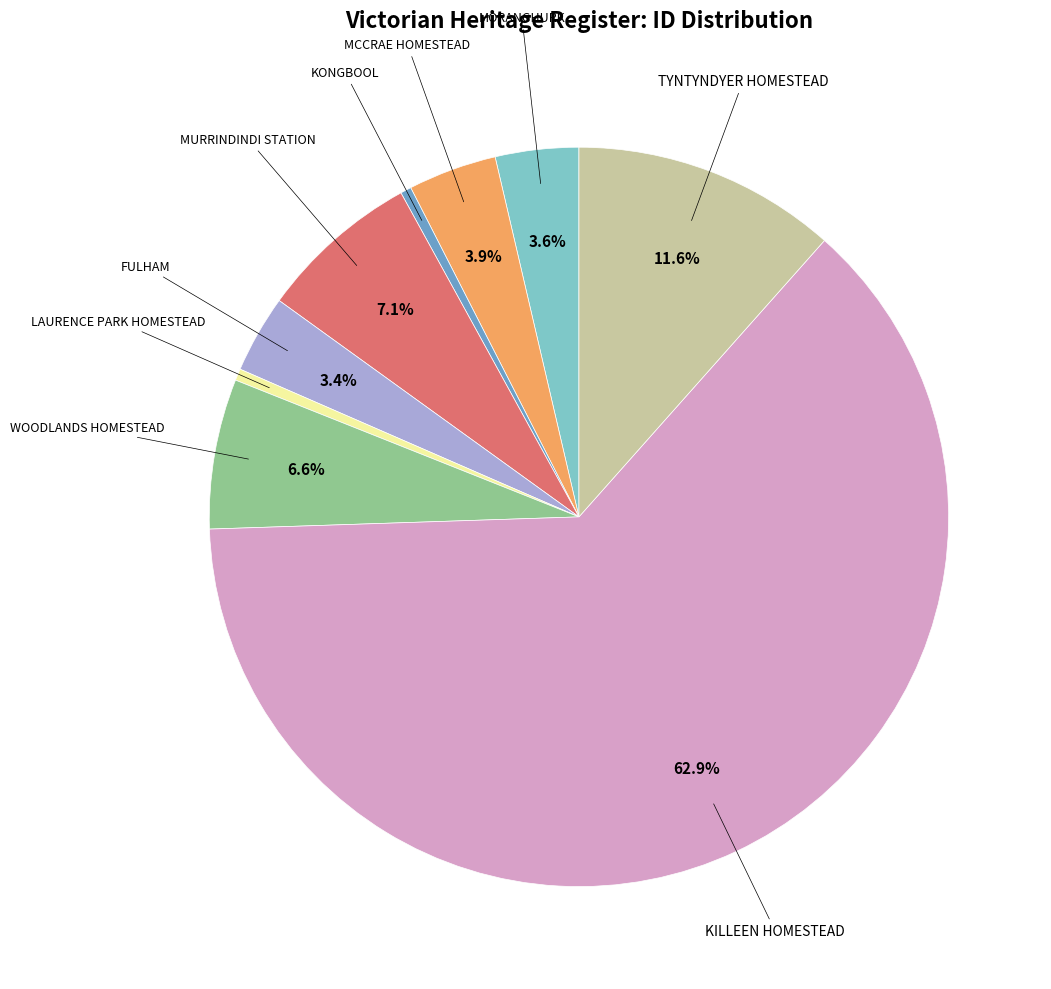

Is there a majority slice in this chart?

Yes